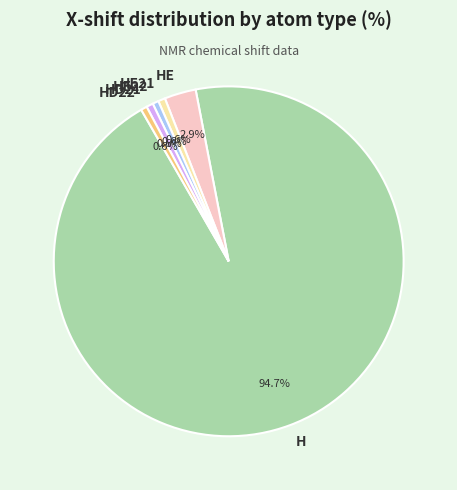

To the nearest percent, what is the difference between the largest and smallest slice percentages?

94%